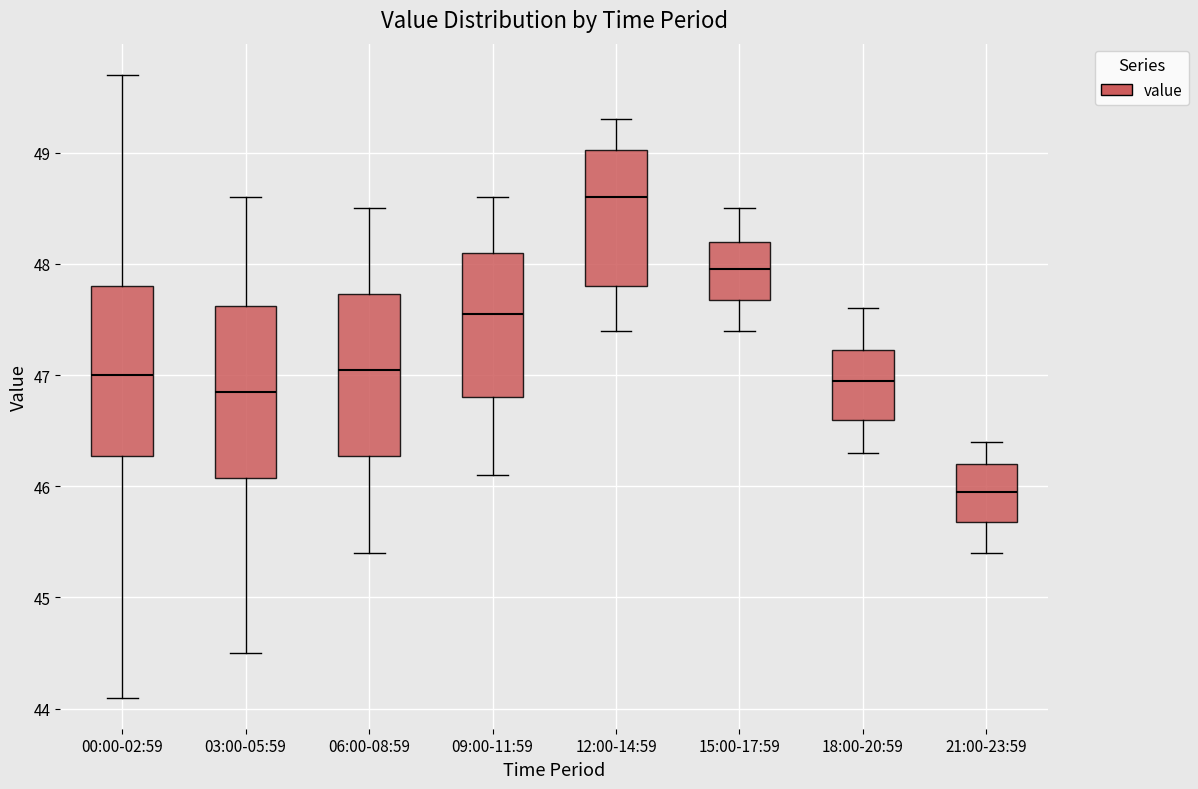

Reading left to right, transcribe this box plot: for each box, give where its median line is, the range the box spans, and where its two whiskers end, as read against the y-axis. The values are not printed on the chart, so give them approximately, as read against the axis.

00:00-02:59: median 47.0, box 46.3 to 47.8, whiskers 44.1 to 49.7
03:00-05:59: median 46.9, box 46.1 to 47.6, whiskers 44.5 to 48.6
06:00-08:59: median 47.1, box 46.3 to 47.7, whiskers 45.4 to 48.5
09:00-11:59: median 47.6, box 46.8 to 48.1, whiskers 46.1 to 48.6
12:00-14:59: median 48.6, box 47.8 to 49.0, whiskers 47.4 to 49.3
15:00-17:59: median 48.0, box 47.7 to 48.2, whiskers 47.4 to 48.5
18:00-20:59: median 47.0, box 46.6 to 47.2, whiskers 46.3 to 47.6
21:00-23:59: median 46.0, box 45.7 to 46.2, whiskers 45.4 to 46.4